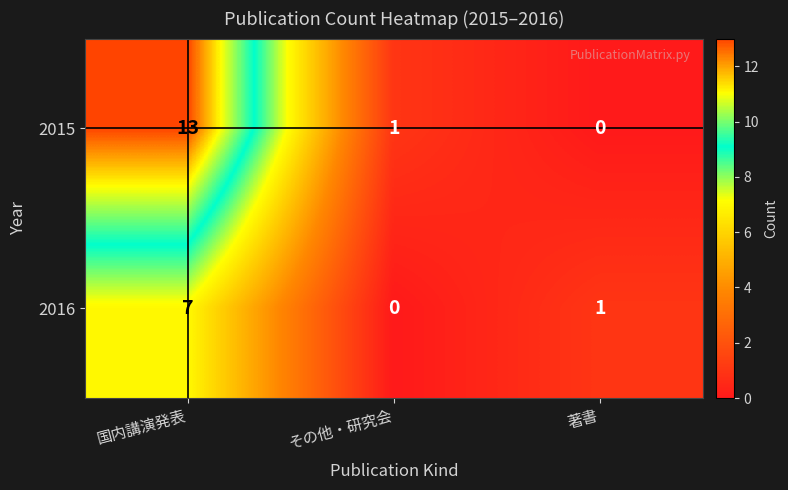

At which category is the sum across all series the highest?

国内講演発表